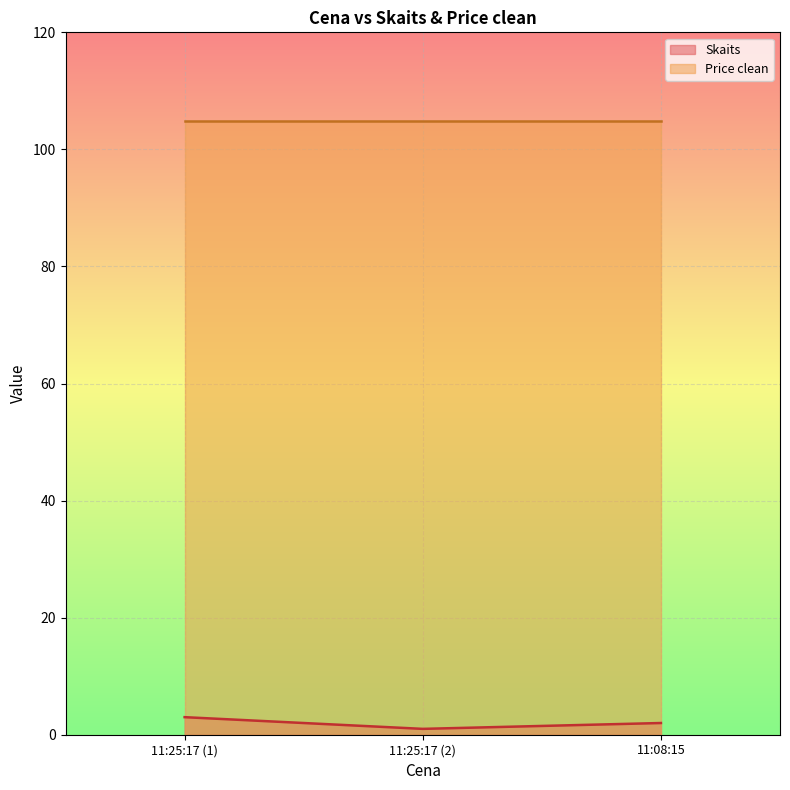

What is the greatest value displayed?

104.8